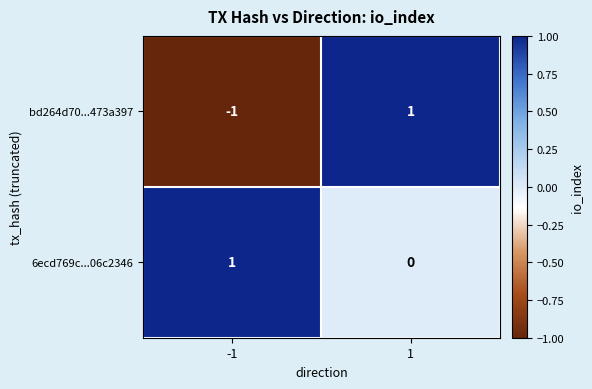

Reading left to right, list all the values displayed in this chart.

bd264d70...473a397: -1	1
6ecd769c...06c2346: 1	0